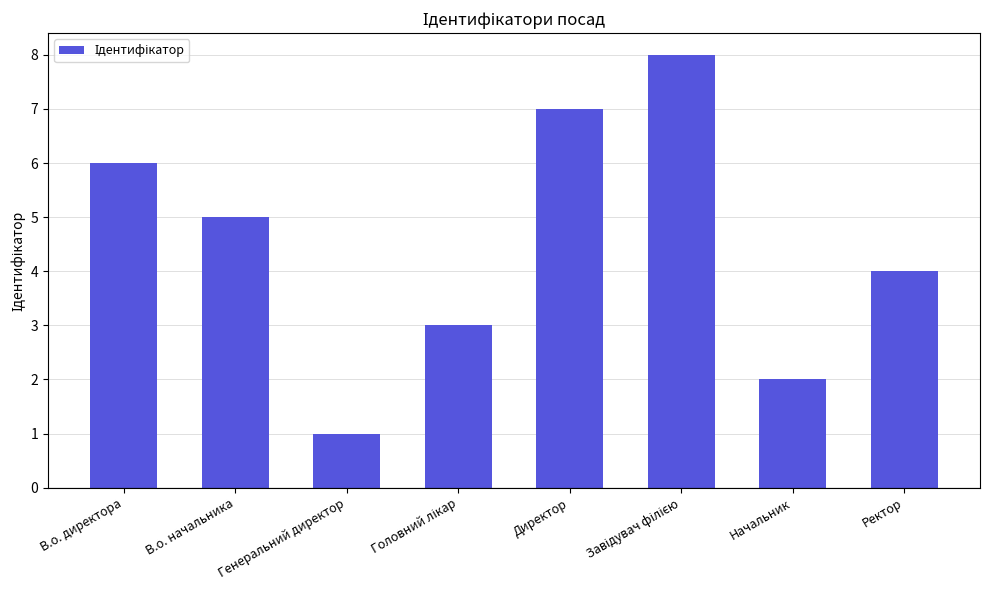

How many series are shown in this chart?

1